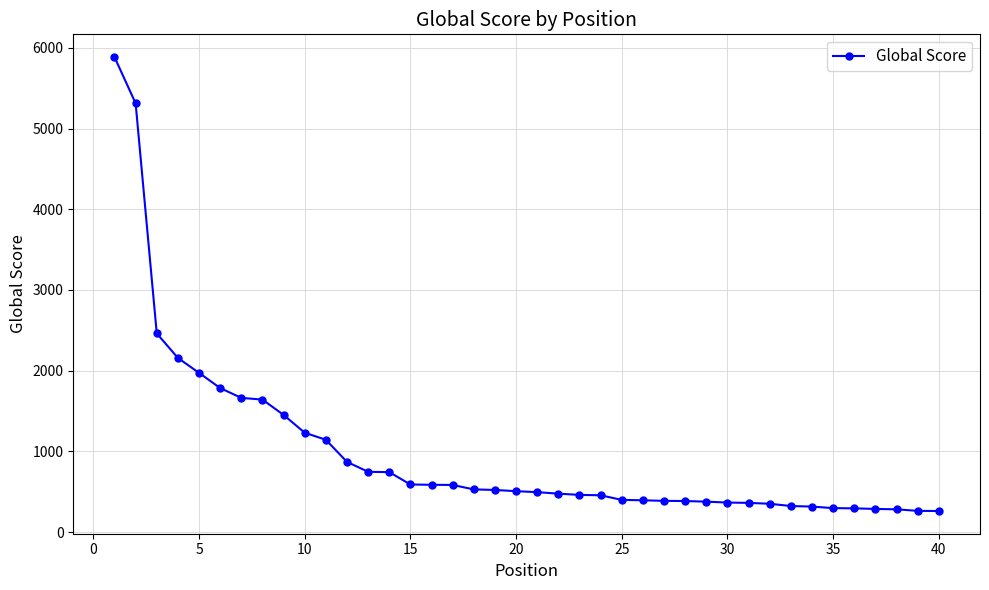

What is the difference between the maximum and minimum values?

5626